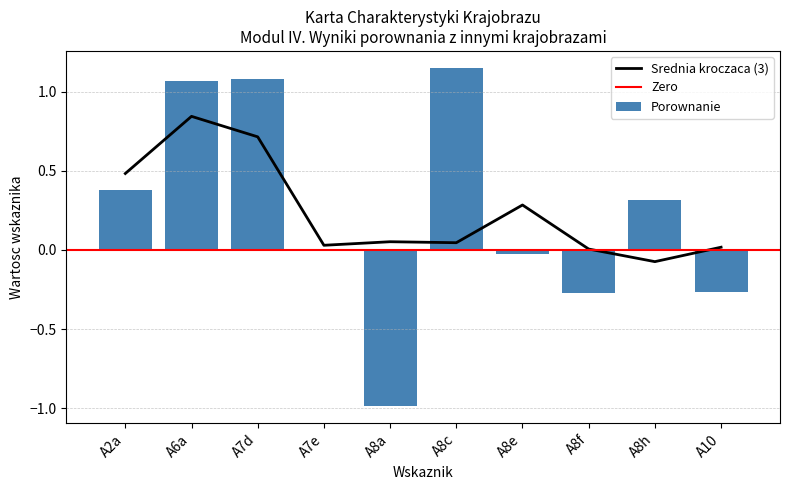

List the labels in order of value, smallest first.

A8a, A8f, A10, A8e, A7e, A8h, A2a, A6a, A7d, A8c